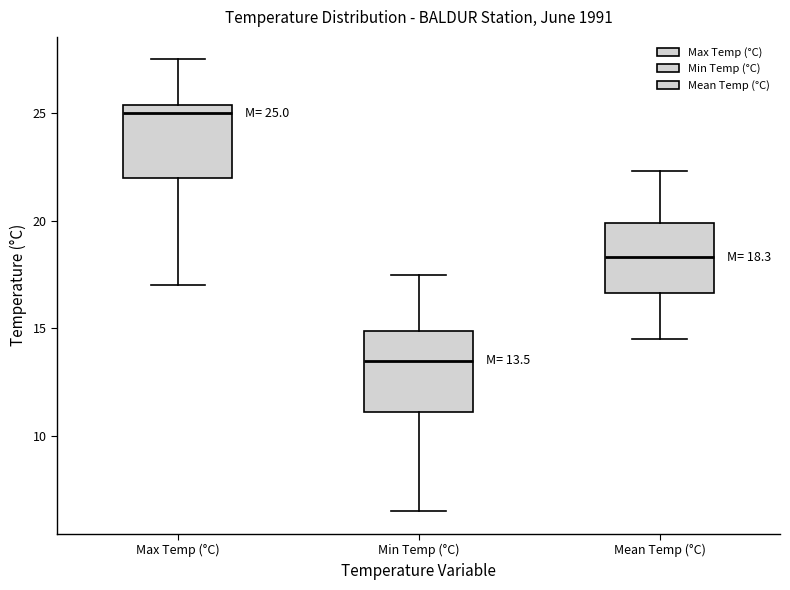

Which box has the lowest median line?

Min Temp (°C)